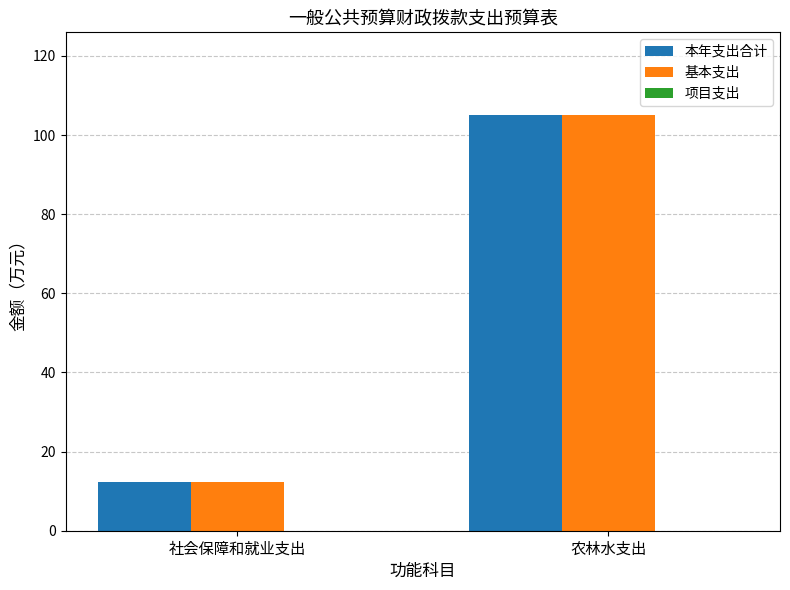

At which category is the sum across all series the highest?

农林水支出